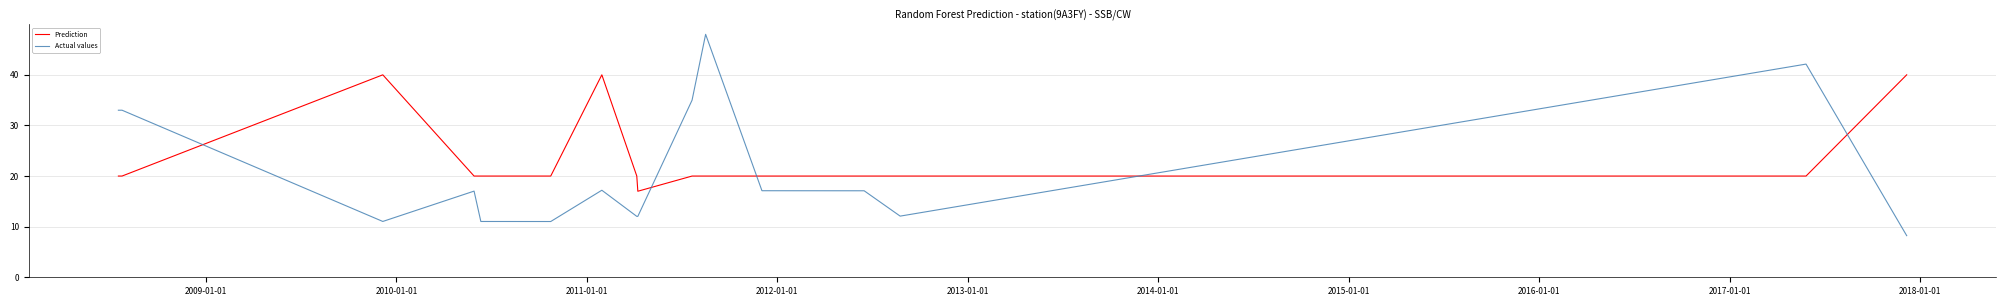

Which series has the largest total across all categories?

Prediction